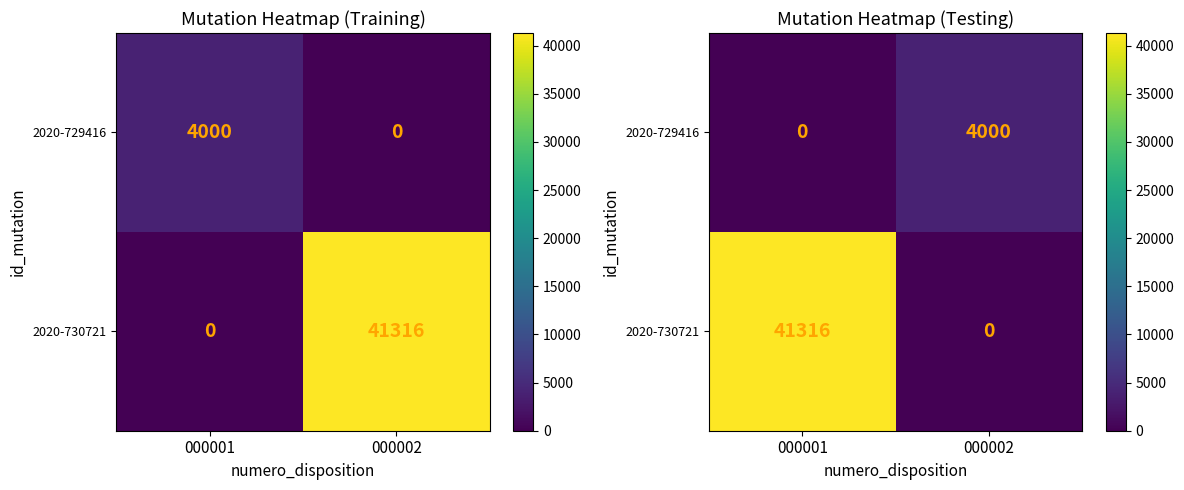

The 2020-729416 series shows 5711 at 000002. True or false?

False